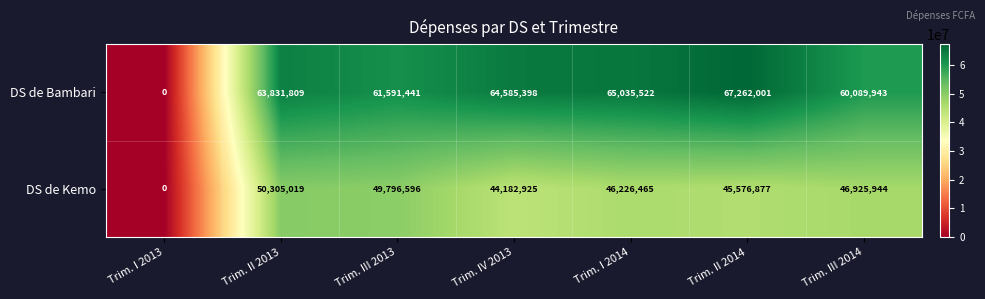

Count the number of categories in the chart.

7